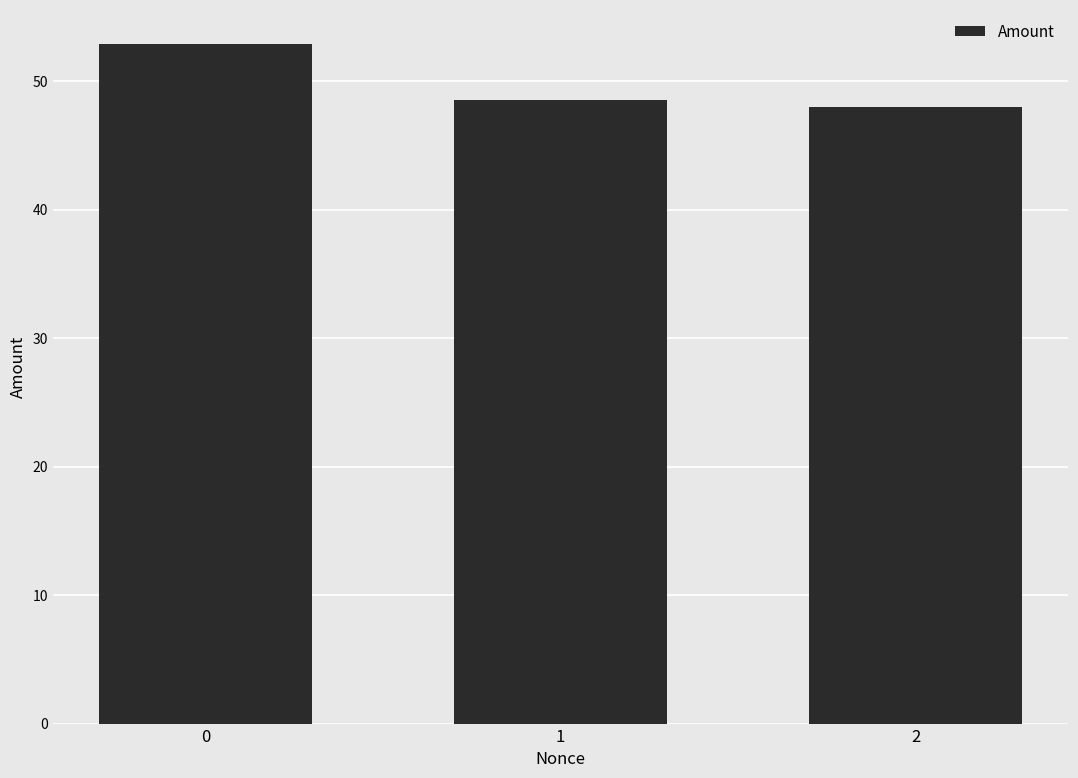

The chart shows a value of 79.8 at 0. True or false?

False